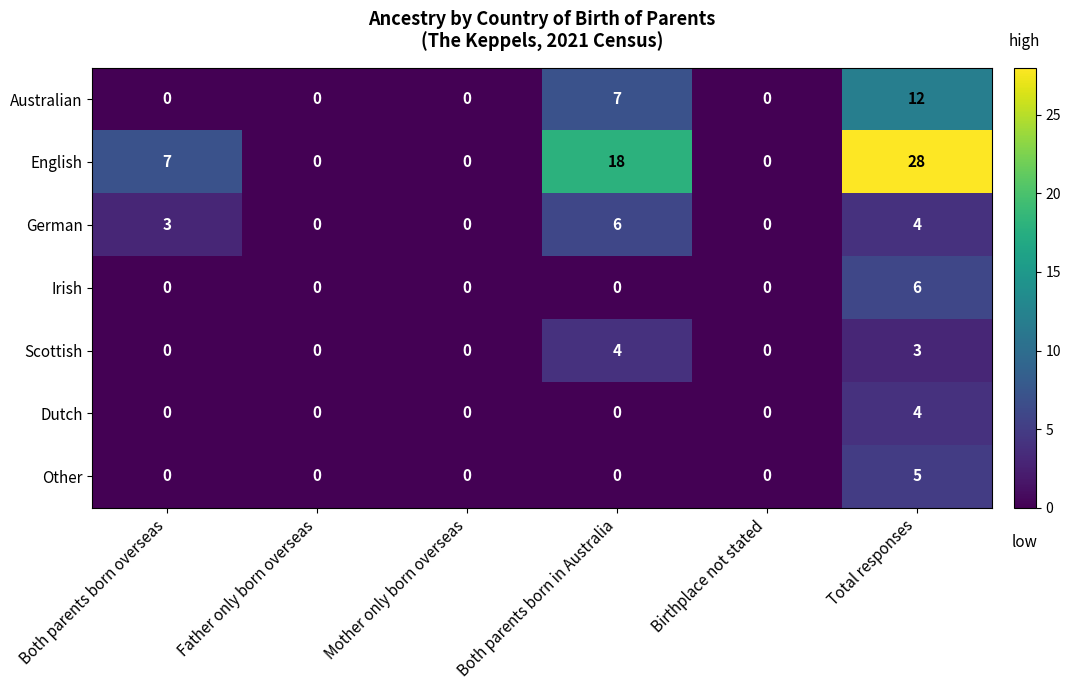

Which series has the largest total across all categories?

English